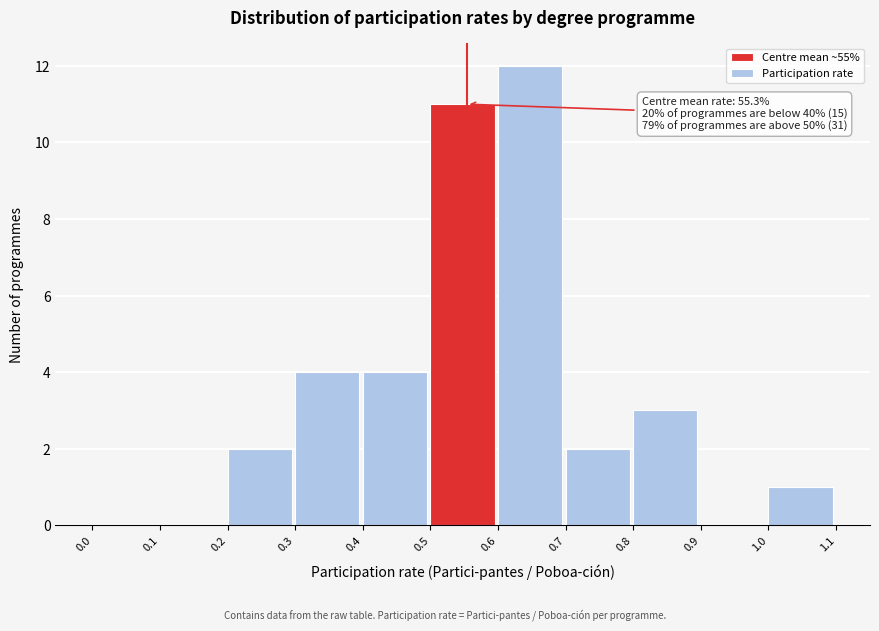

Which range on the x-axis has the tallest bar?

0.6 to 0.7